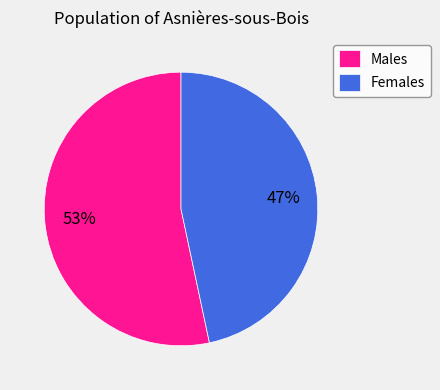

What is the largest slice in the pie chart?

Males